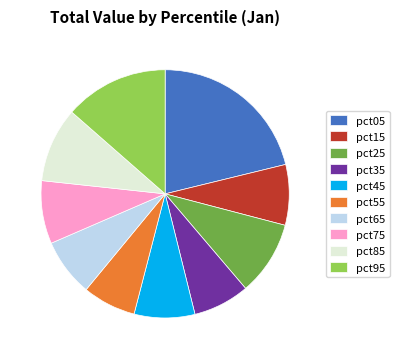

Combined, do pct25 and pct45 account for over 50%?

No